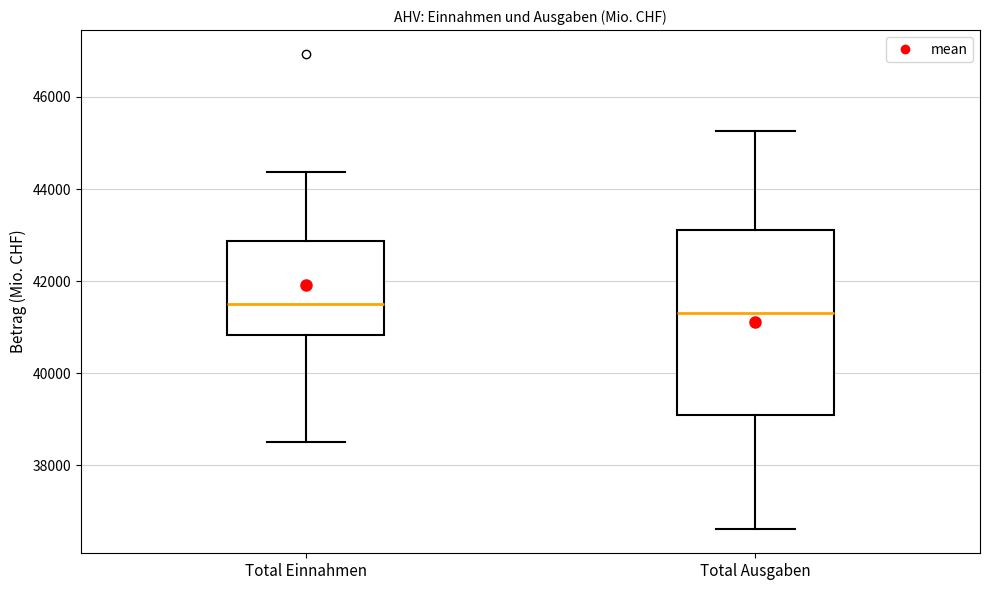

Comparing the boxes themselves (not the whiskers), which one is the tallest?

Total Ausgaben